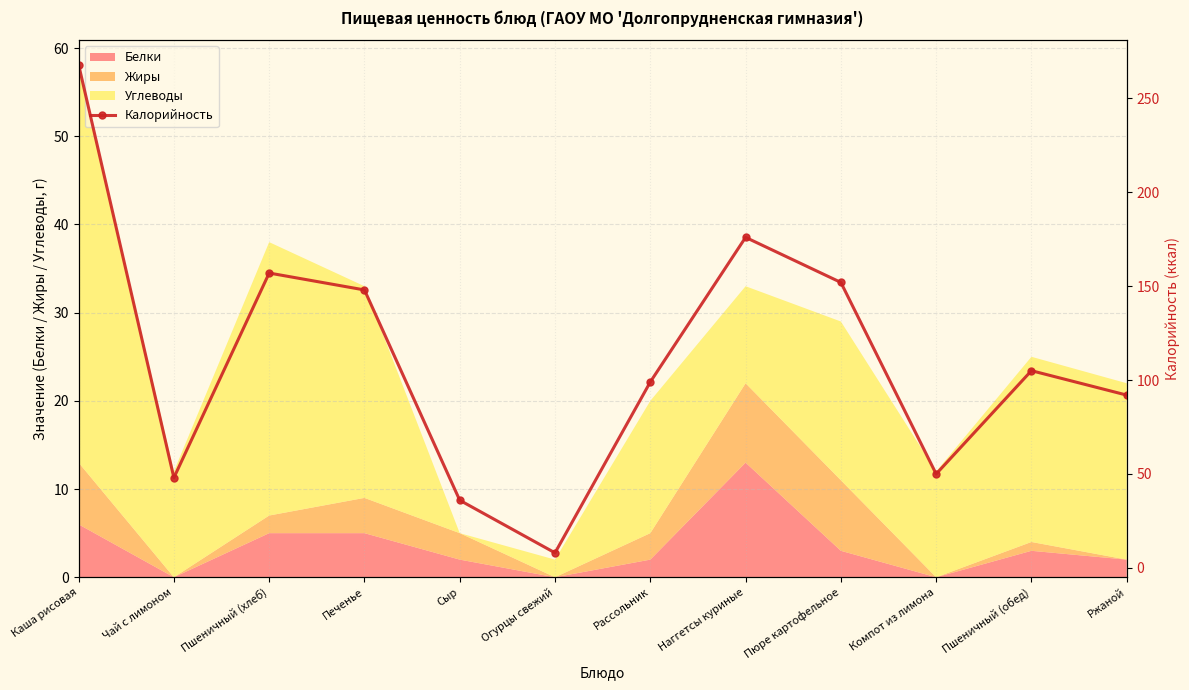

What is the value of the 11th point from the left?

105